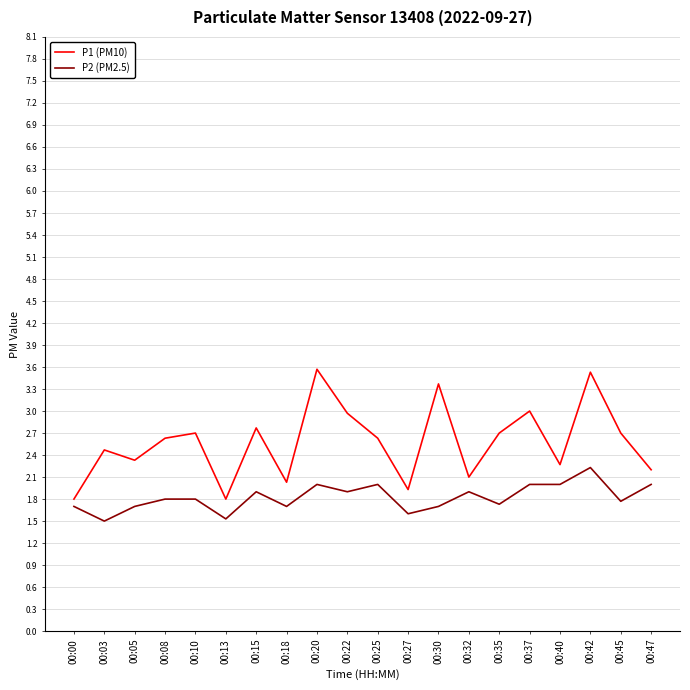

Count the number of data series in this chart.

2